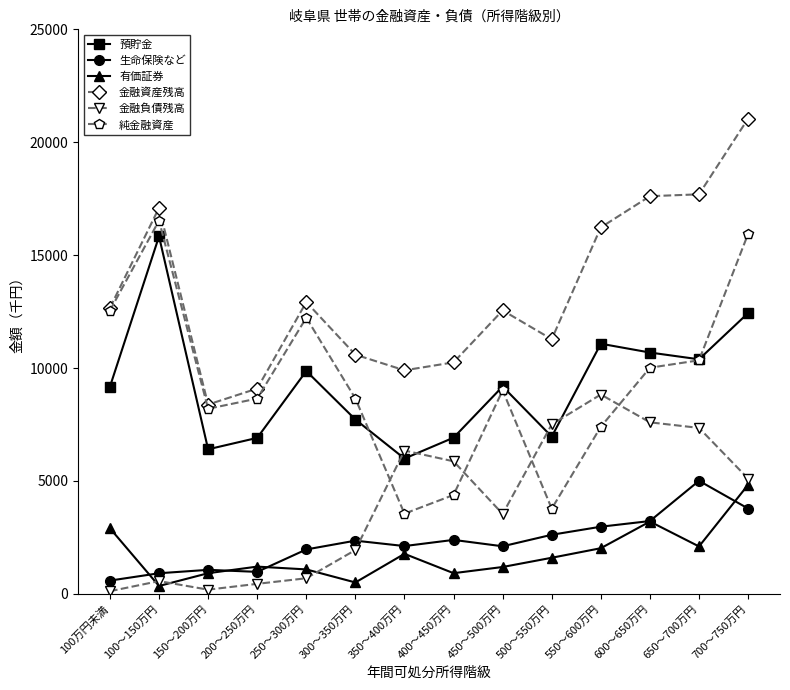

Is this an area chart (filled region under the line)?

No